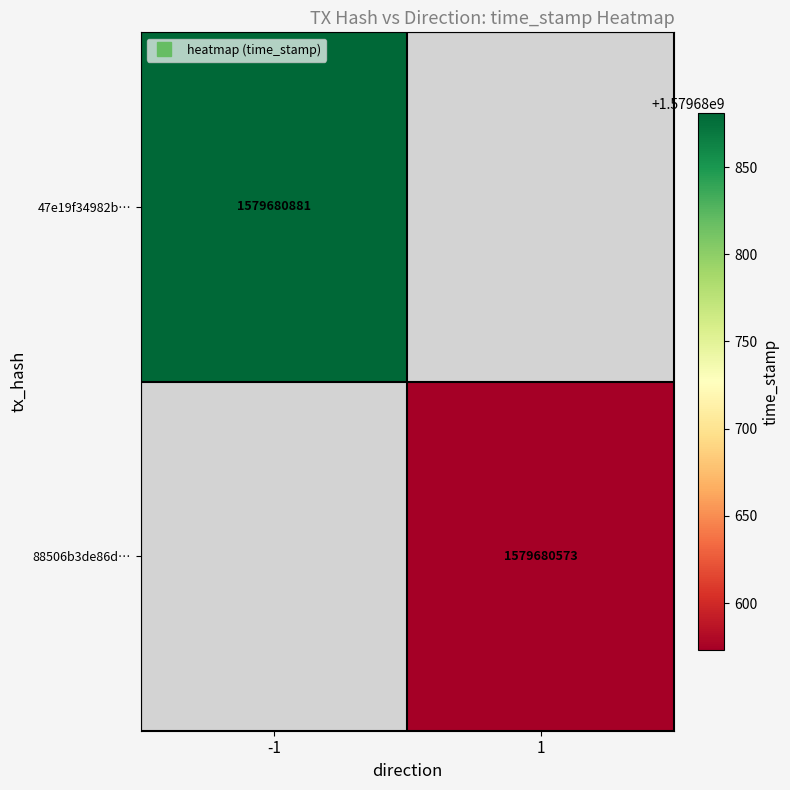

What is the sum of the 47e19f34982b9049bd86092b04519a3ee725b5c values at direction and time_stamp?

1579680880